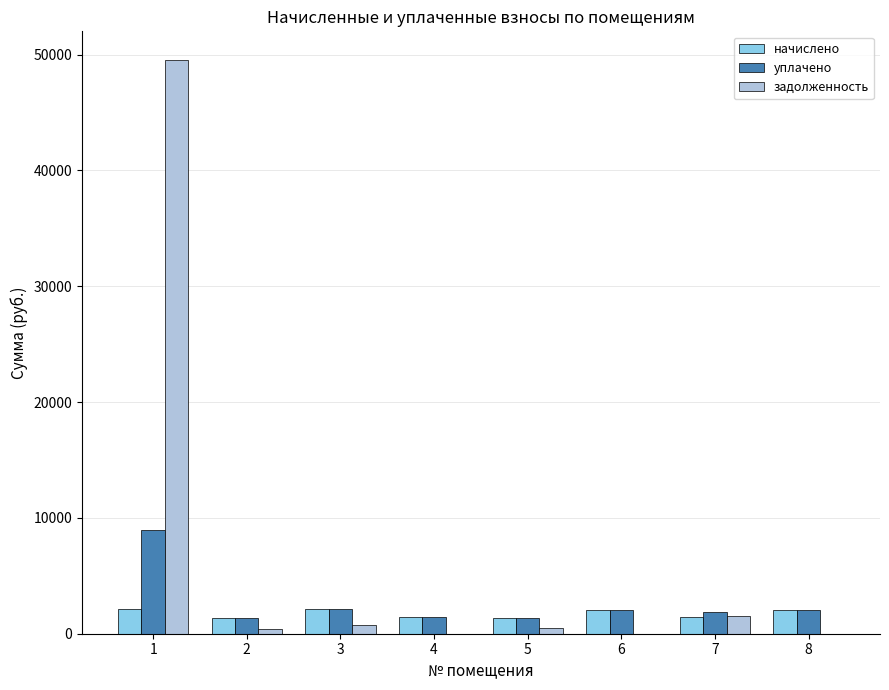

How many data points does each series have?

8